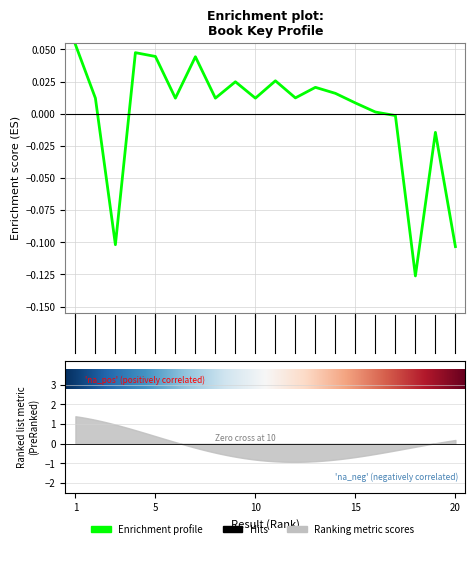

Rank the categories by value from highest to lowest.

1, 4, 5, 7, 11, 9, 13, 14, 12, 2, 6, 8, 10, 15, 16, 17, 19, 3, 20, 18